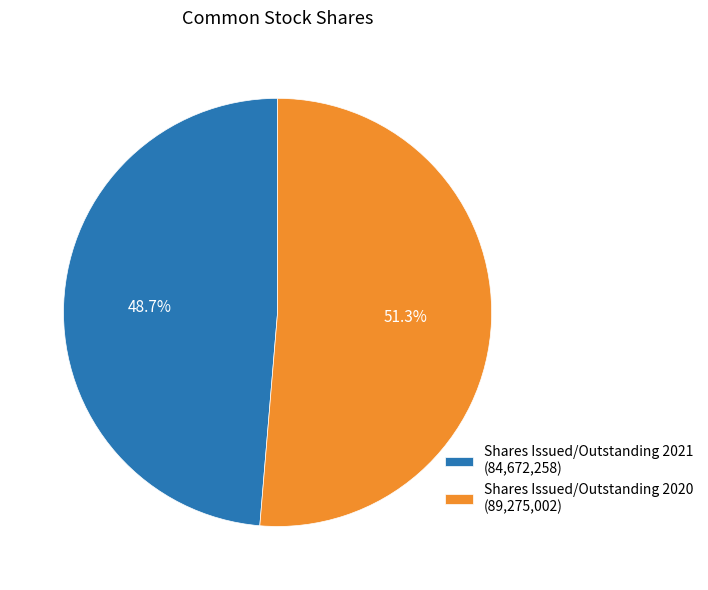

Is there a majority slice in this chart?

Yes